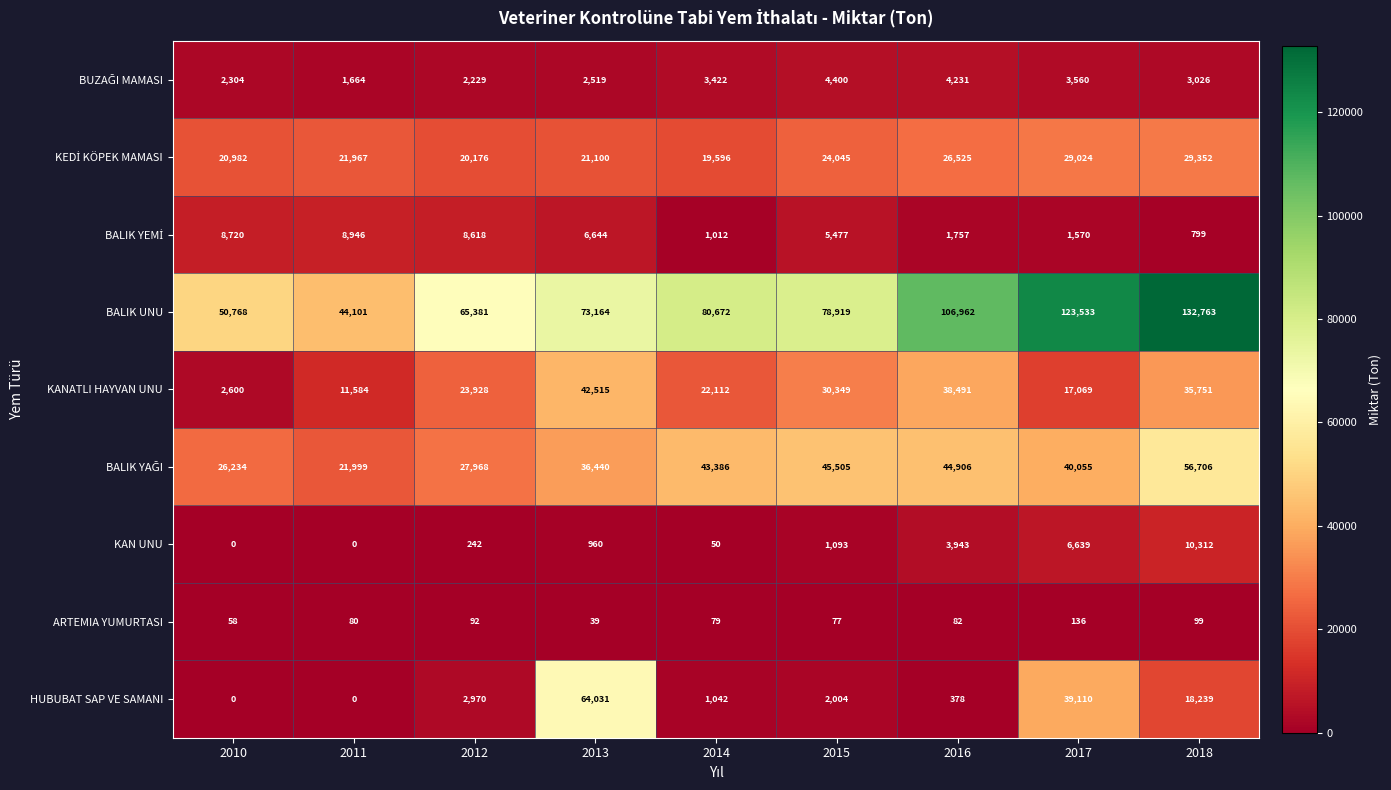

List the labels in order of BALIK UNU value, largest first.

2018, 2017, 2016, 2014, 2015, 2013, 2012, 2010, 2011